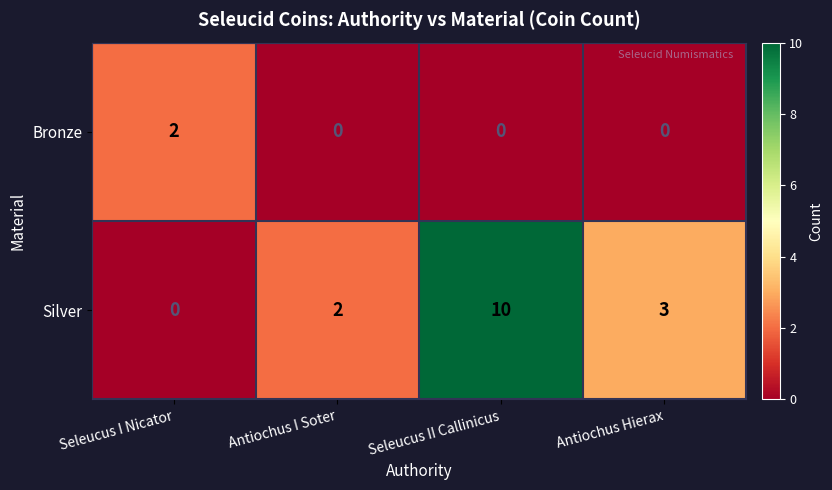

The value of Bronze at Antiochus Hierax is -1. True or false?

False